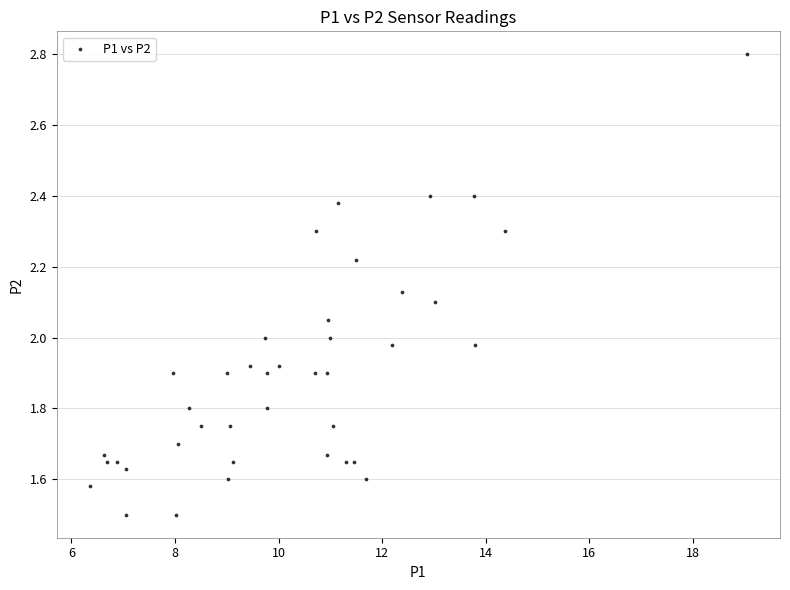

What is the range of X values (max minus min)?

12.7